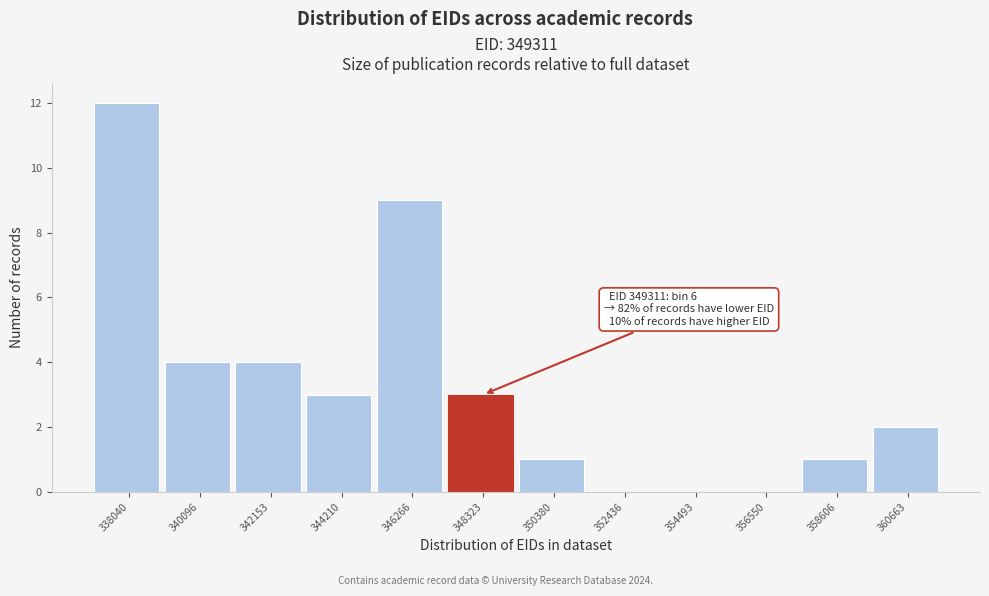

Reading left to right, list all the values displayed in this chart.

338040=12	340096=4	342153=4	344210=3	346266=9	348323=3	350380=1	352436=0	354493=0	356550=0	358606=1	360663=2